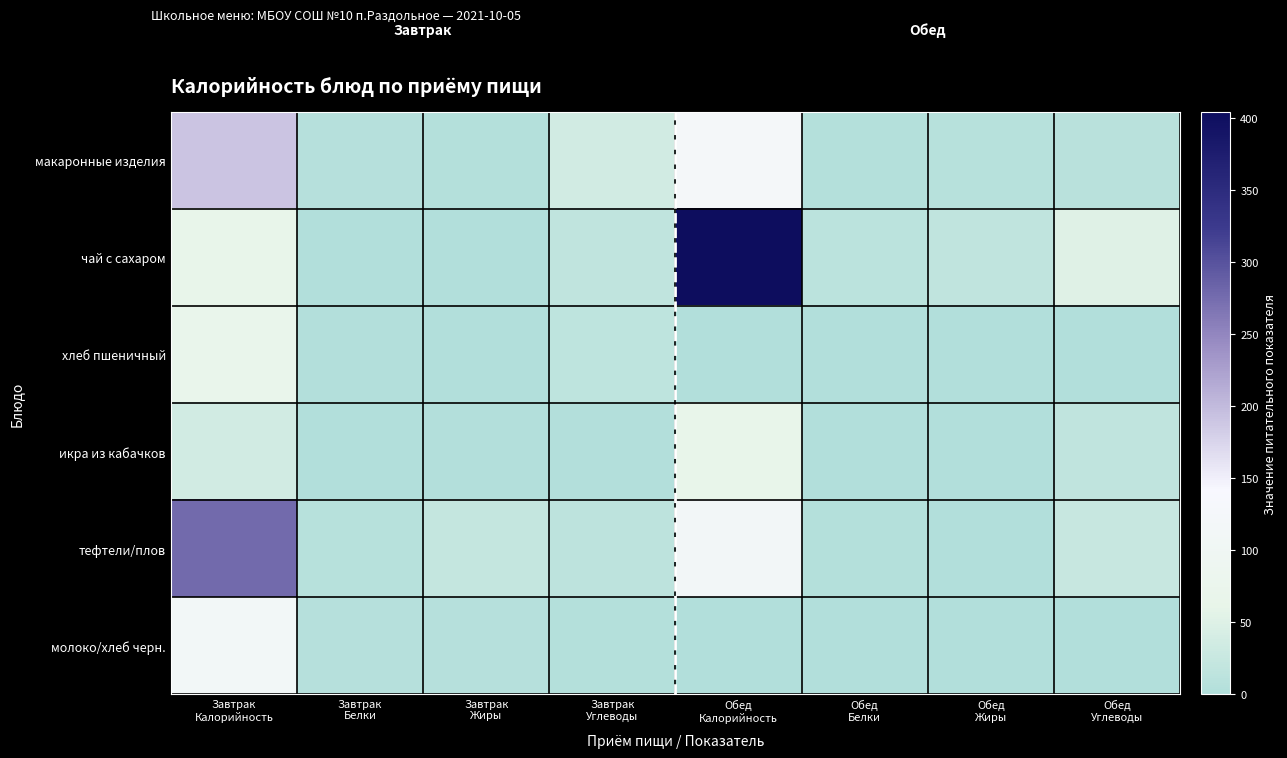

Which series has the largest range (max minus min)?

чай с сахаром